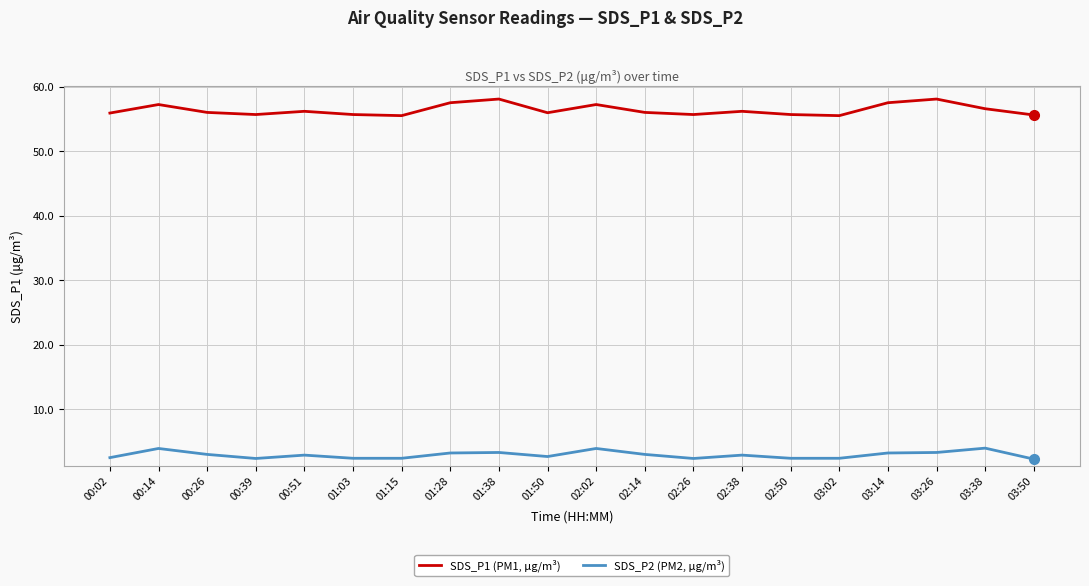

Rank the series by their maximum value, from lowest to highest.

SDS_P2 (PM2, μg/m³), SDS_P1 (PM1, μg/m³)